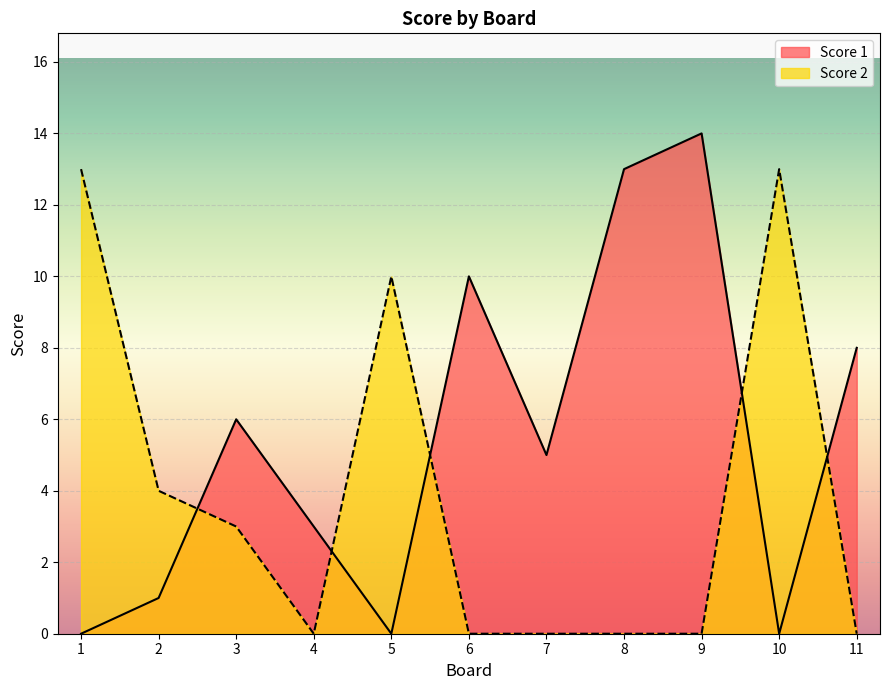

What is the value of the Score 2 point at the 2nd from the left?

4